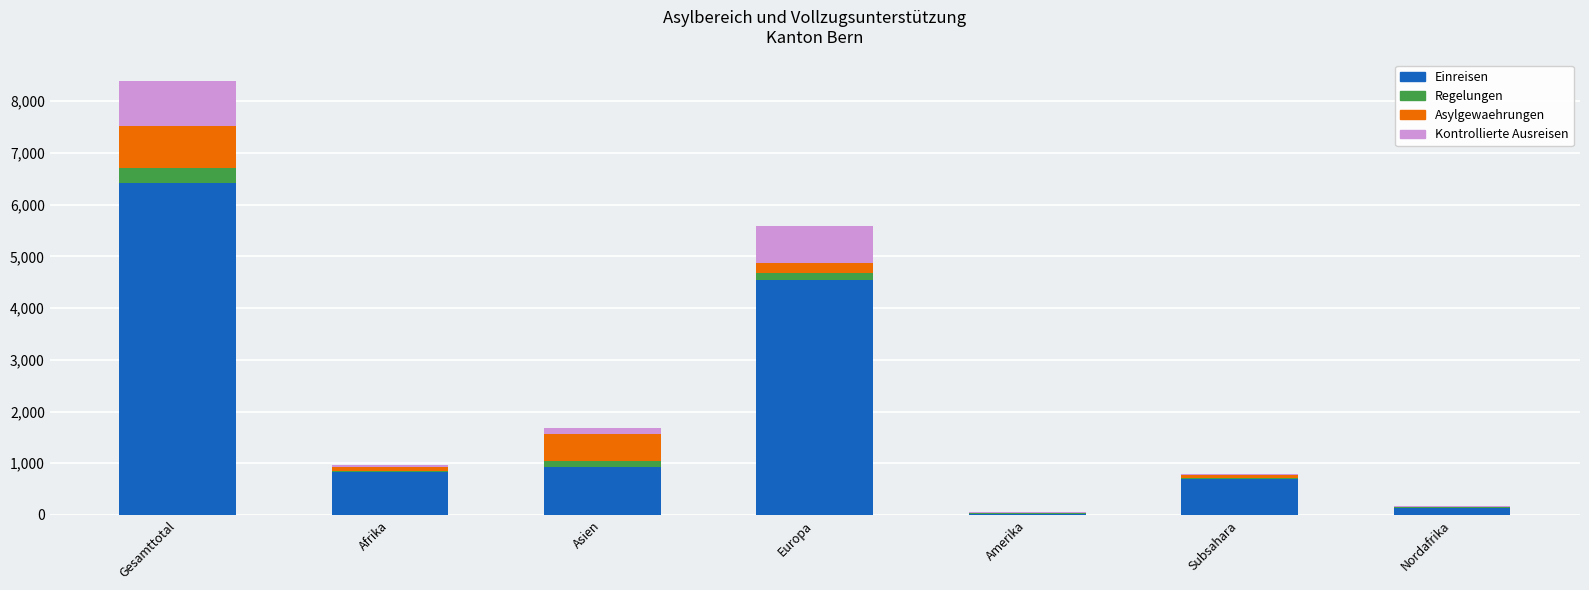

What is the maximum value for Einreisen?

6420